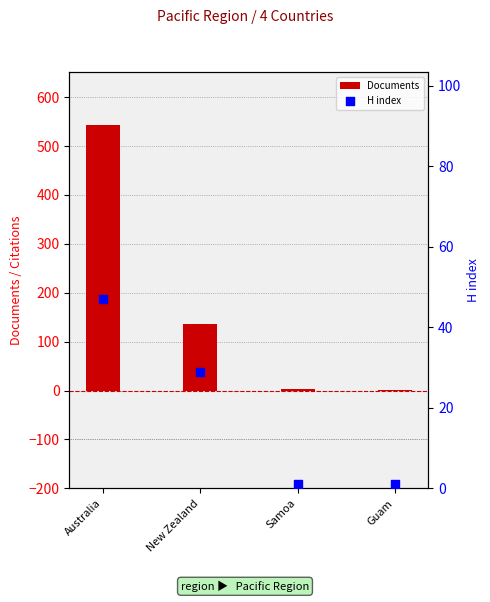

What is the total value across all series at Australia?

590